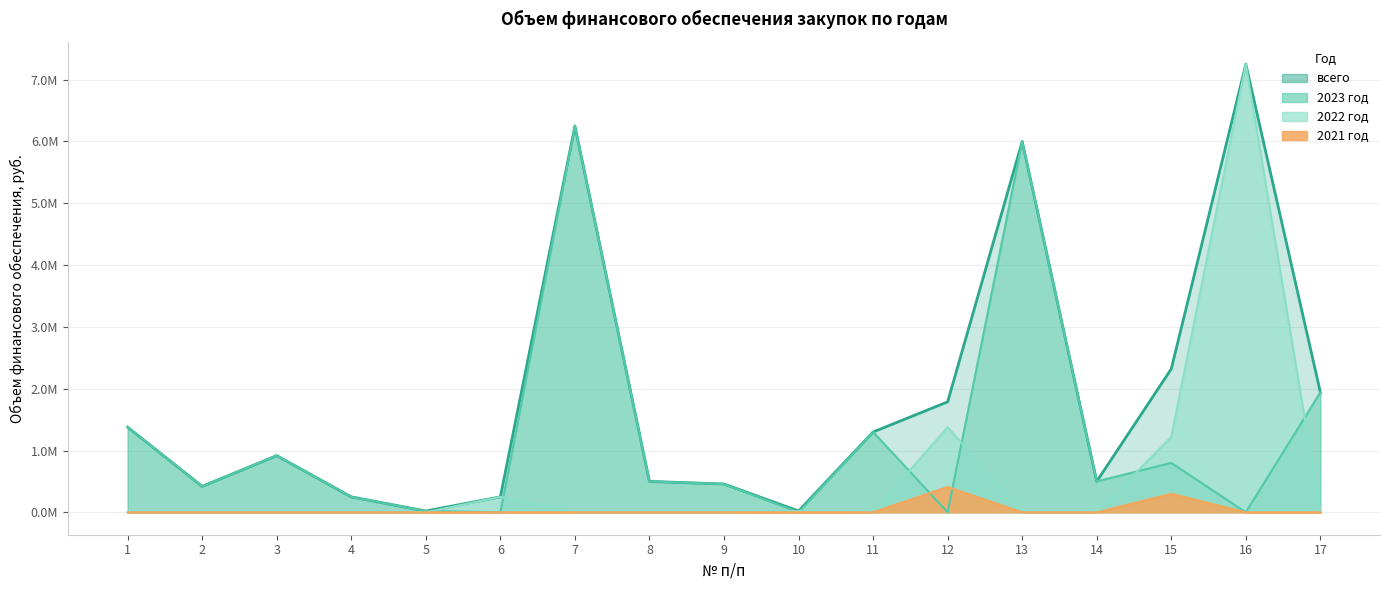

What is the value of the всего point at the 3rd from the left?

916928.2